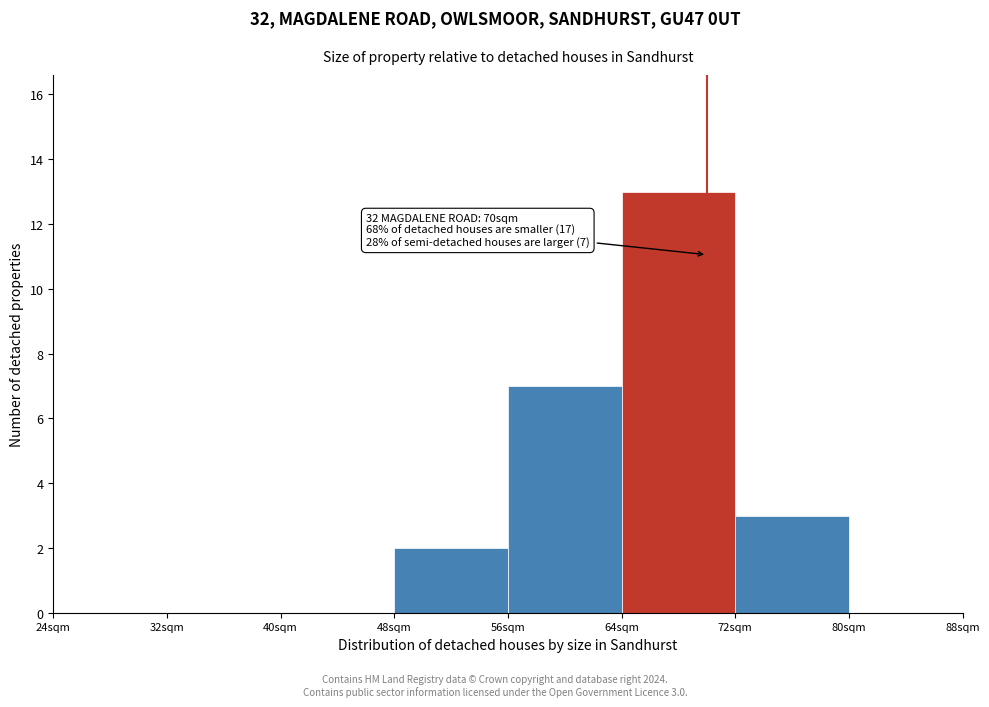

Which range on the x-axis has the tallest bar?

64 to 72